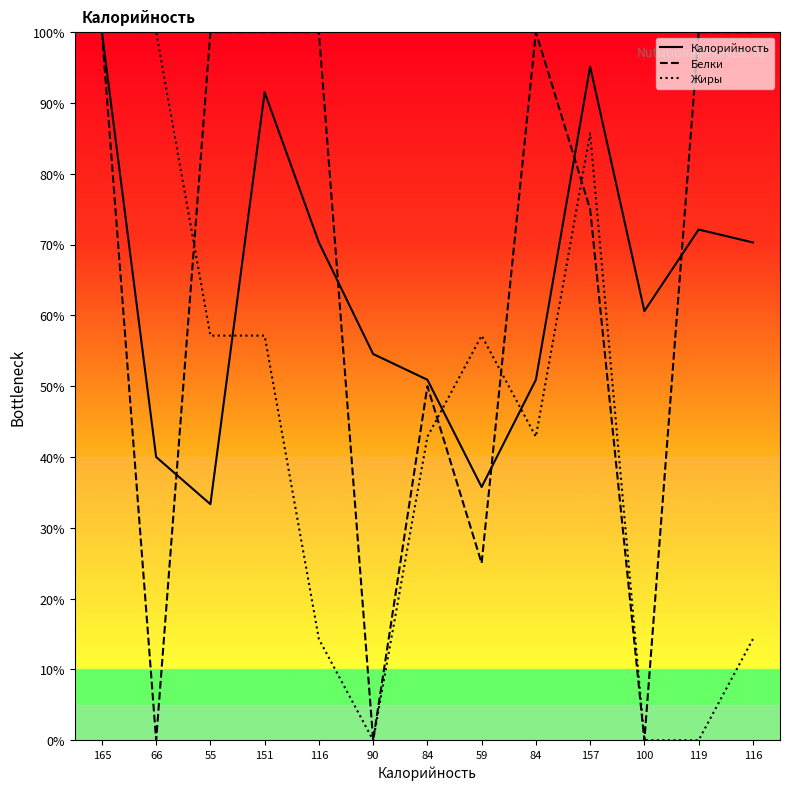

How many times do Белки and Калорийность cross each other?

5